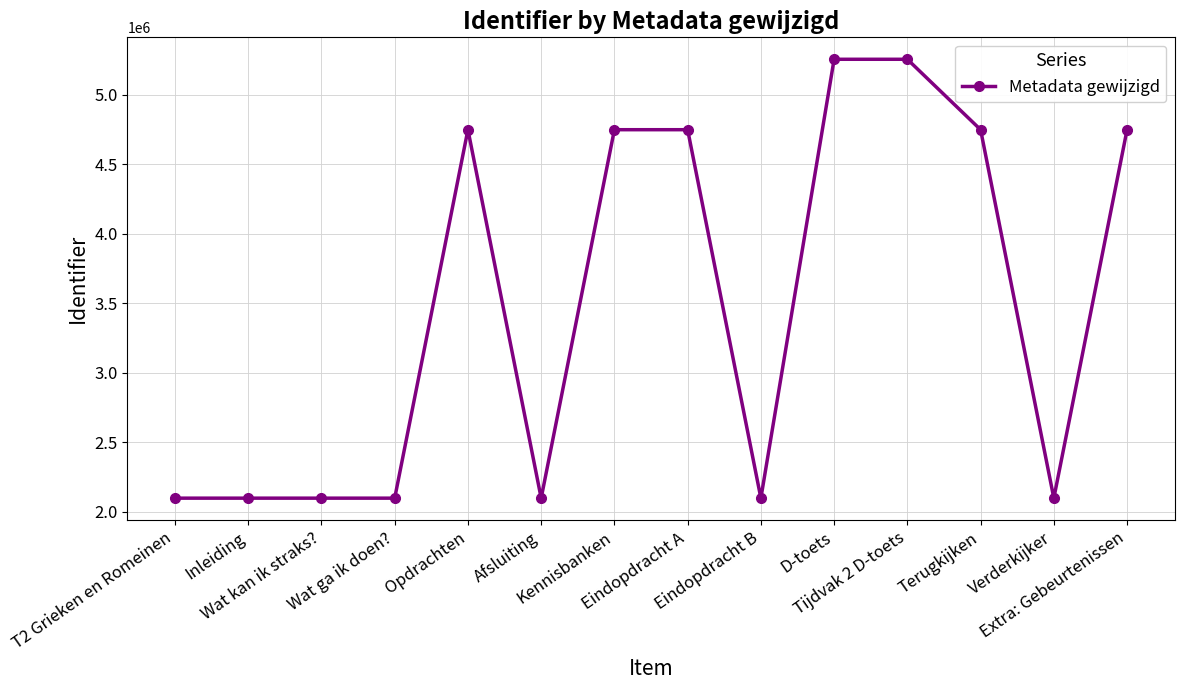

True or false: the data has more than 1 interior local peaks.

True